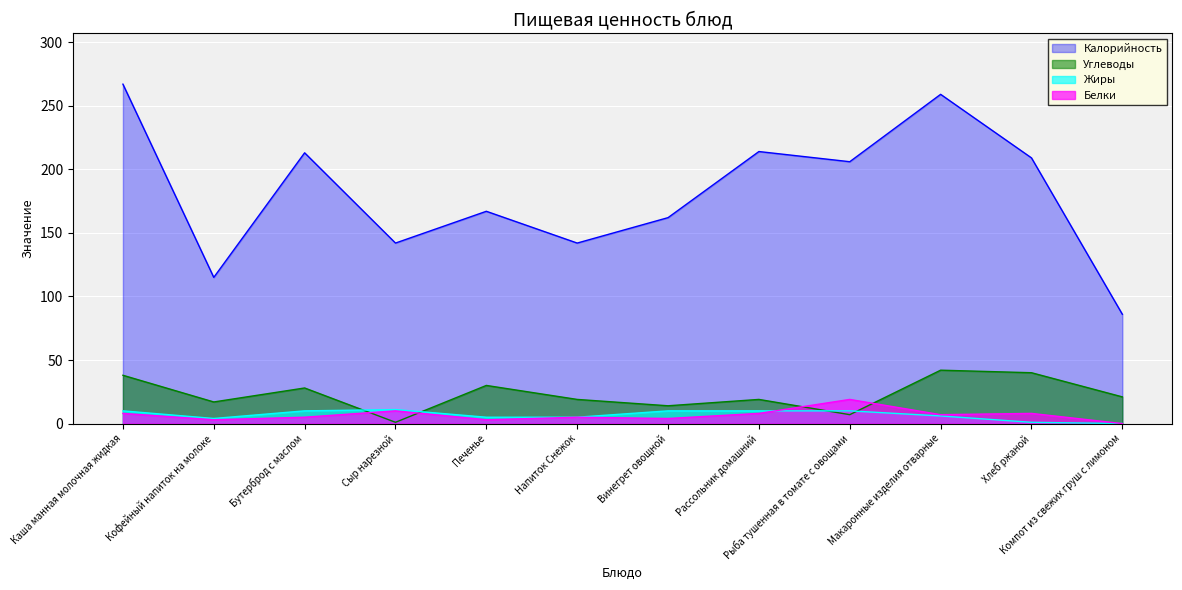

Which series has the widest spread of values?

Калорийность